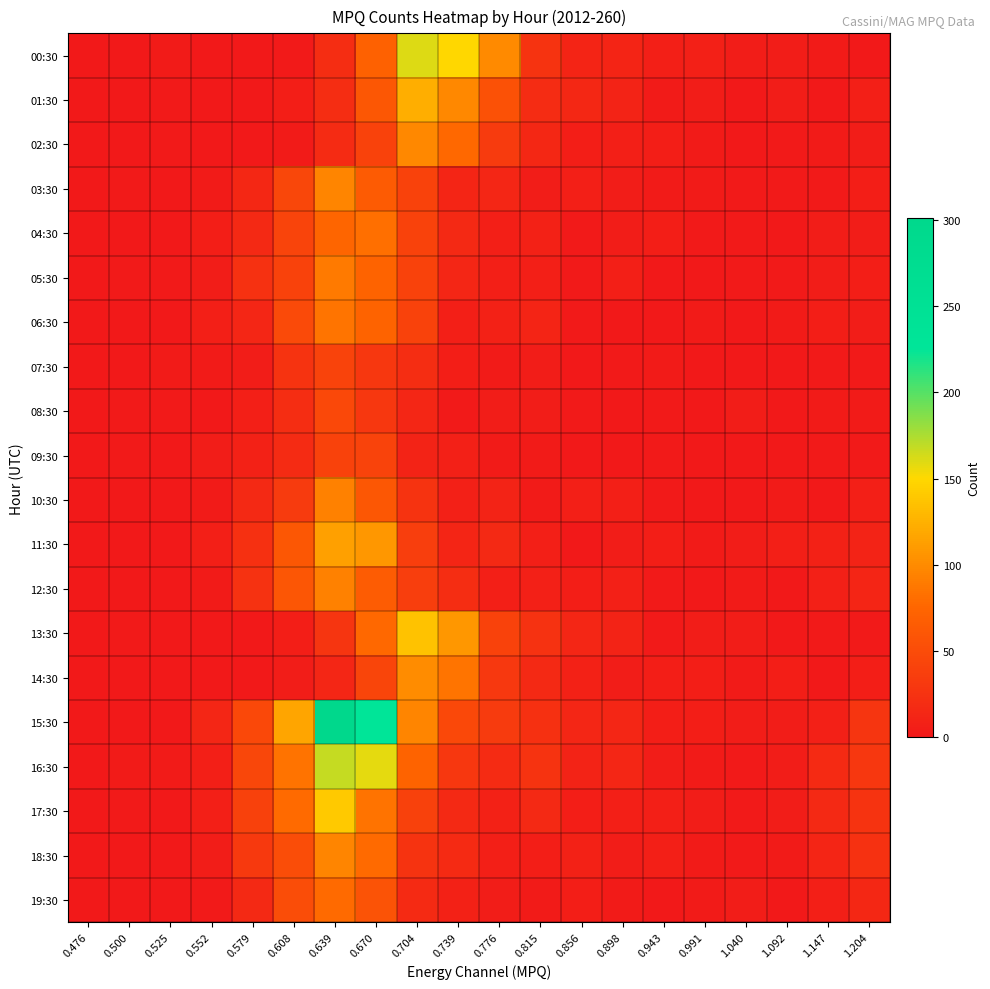

What is the spread (max minus min) of values at 1.092?

7